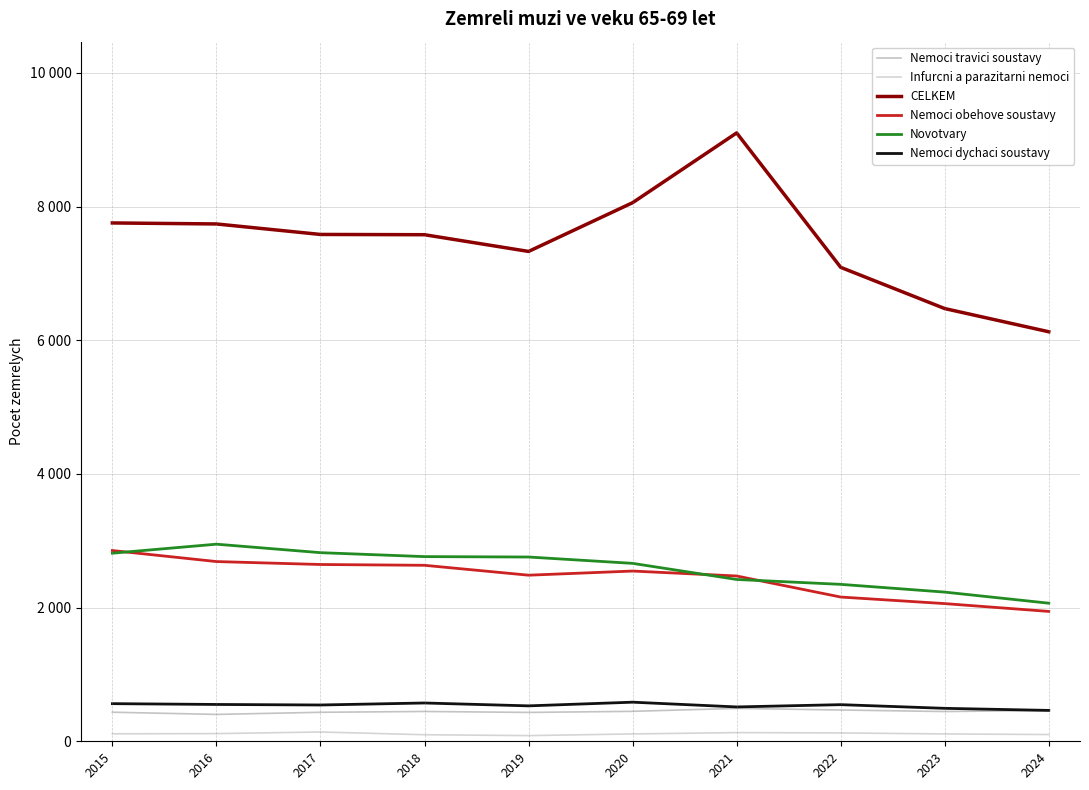

True or false: Nemoci travici soustavy has more than 2 interior local peaks.

False